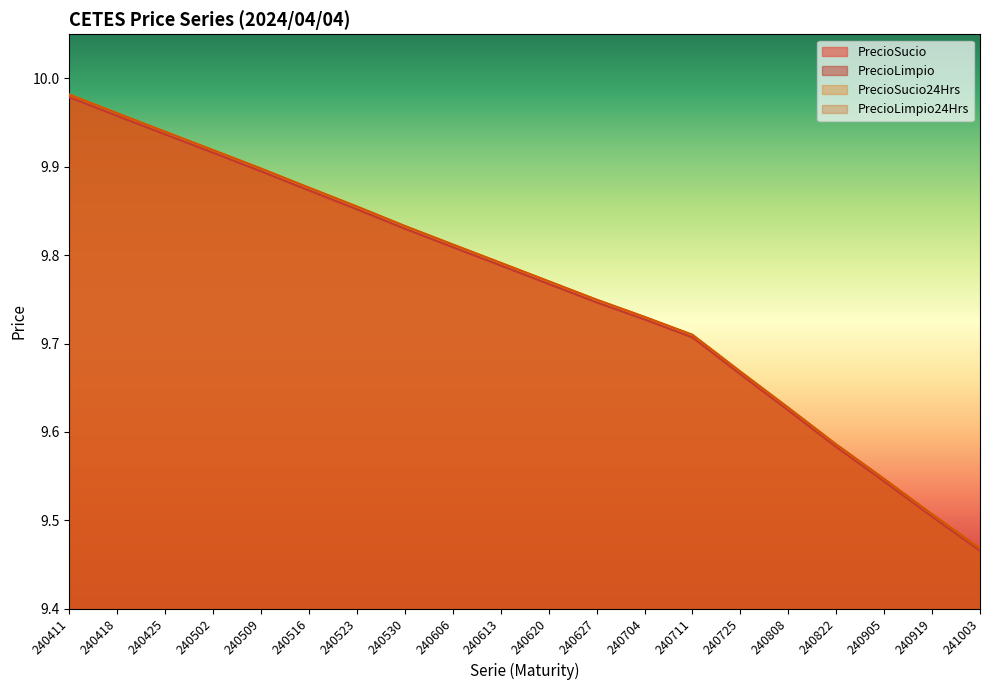

The PrecioSucio24Hrs series shows 9.5 at 240919. True or false?

True